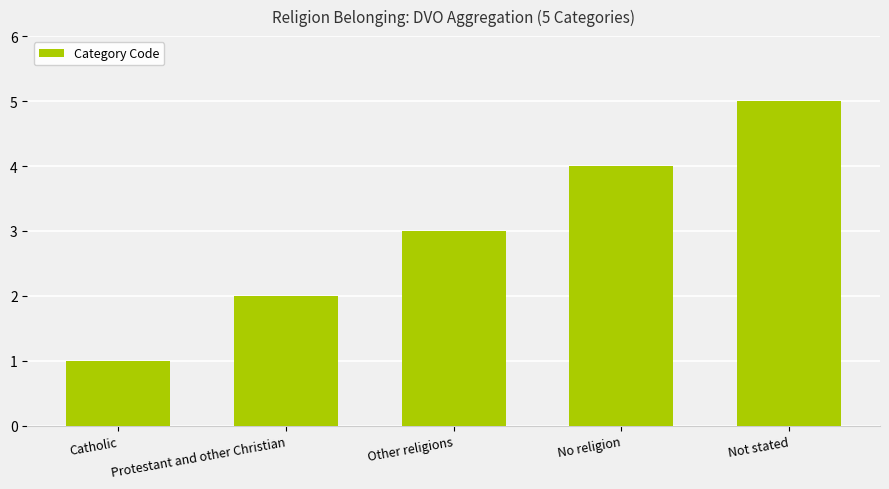

What is the sum of all values?

15